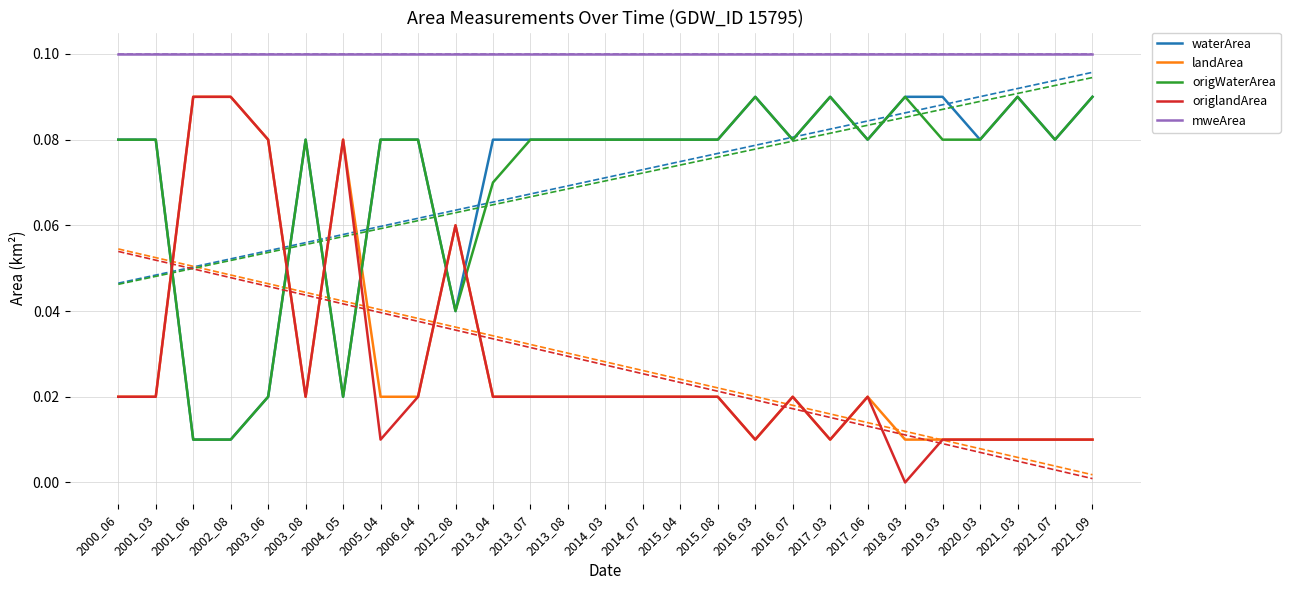

At how many categories does at least one series exceed 0?

27